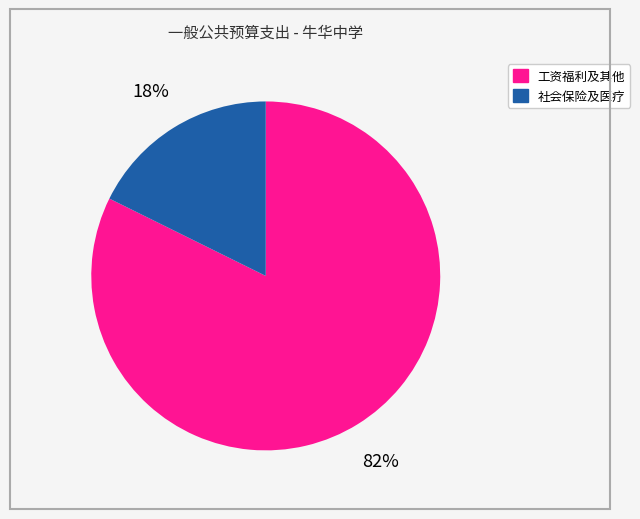

To the nearest percent, what is the average slice percentage?

50%